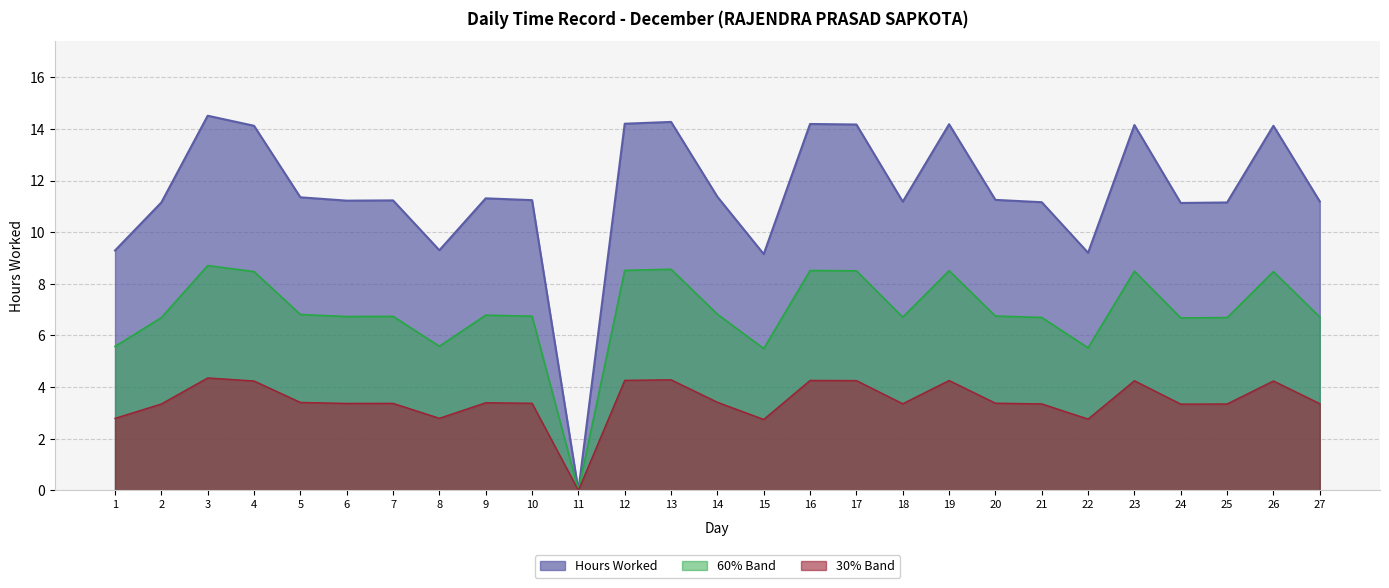

The value at 8 is 9.3. True or false?

True